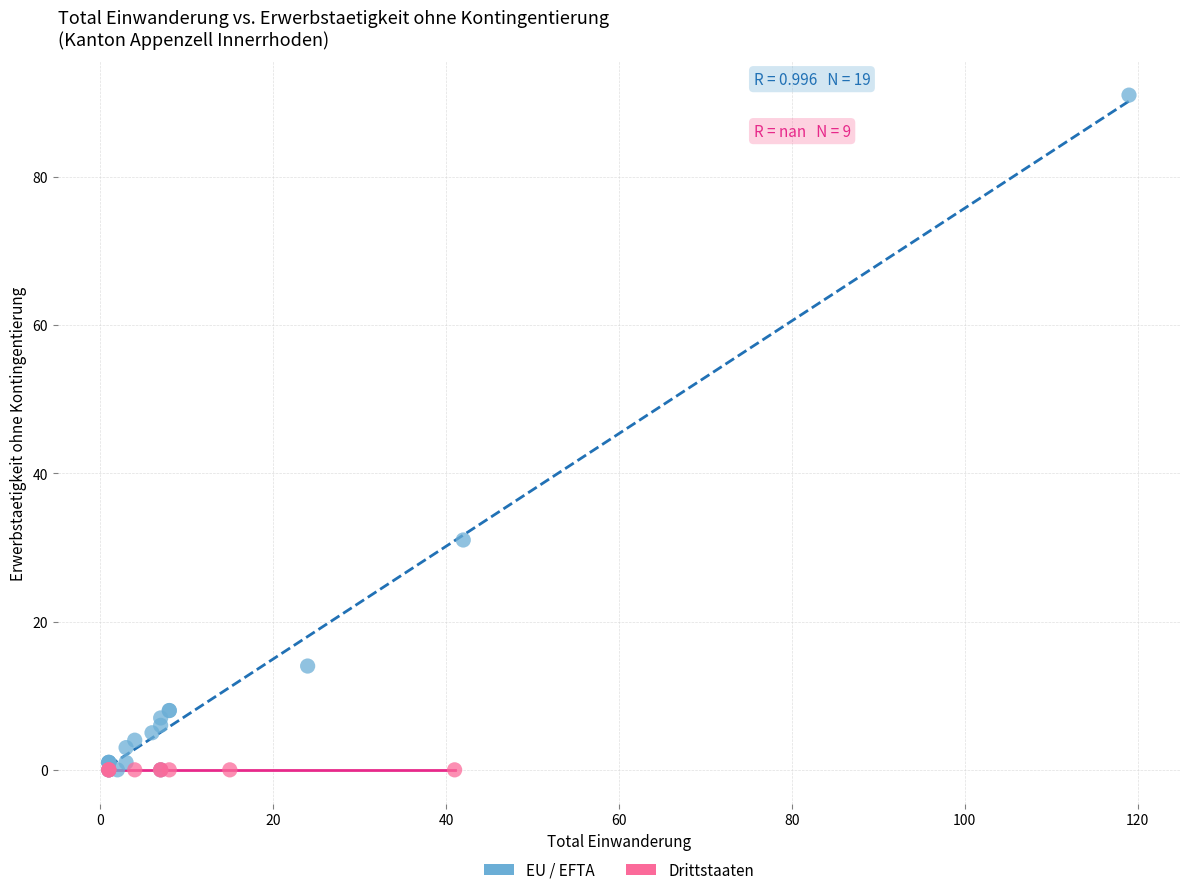

Which series contains the highest Y value?

EU / EFTA